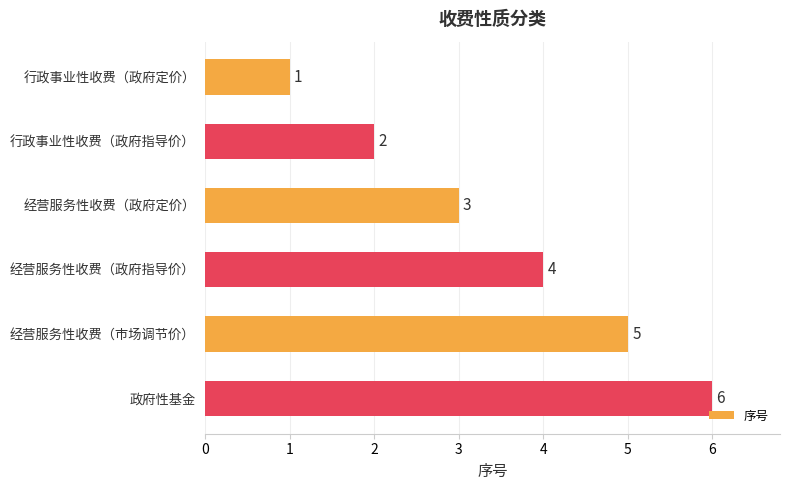

What is the ratio of the value at 经营服务性收费（政府指导价） to the value at 政府性基金?

0.7